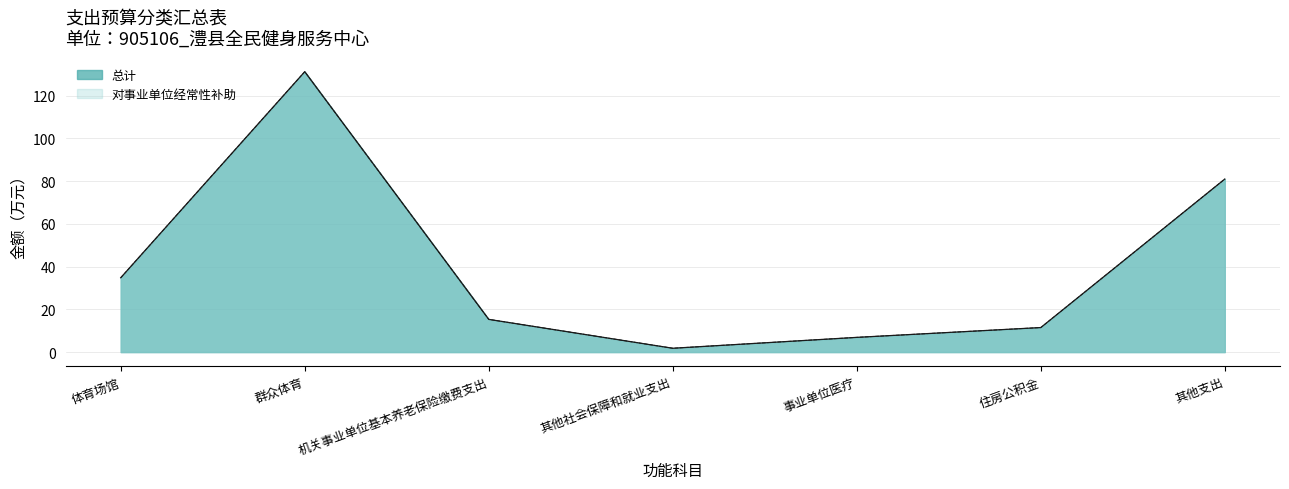

At 事业单位医疗, list the series in order from smallest to largest.

总计, 对事业单位经常性补助